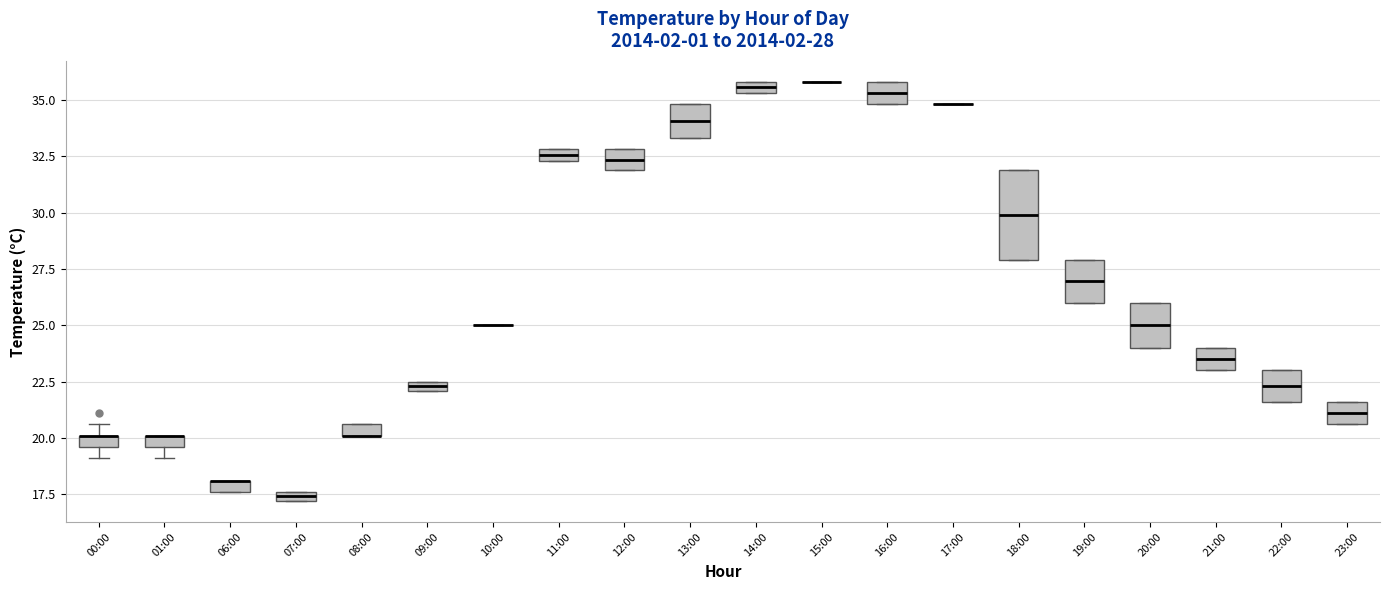

Which box is the tallest, from its lower edge to its upper edge?

18:00